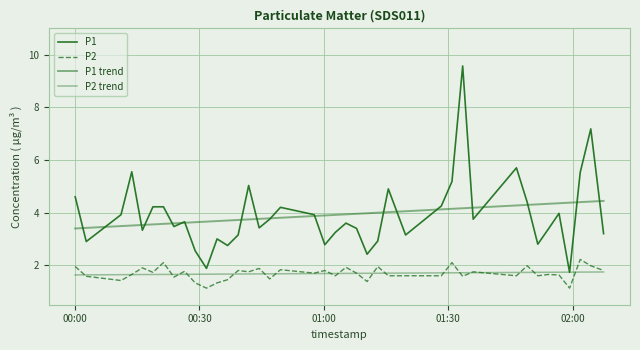

What is the value of the P1 trend point at the 14th from the left?

3.7